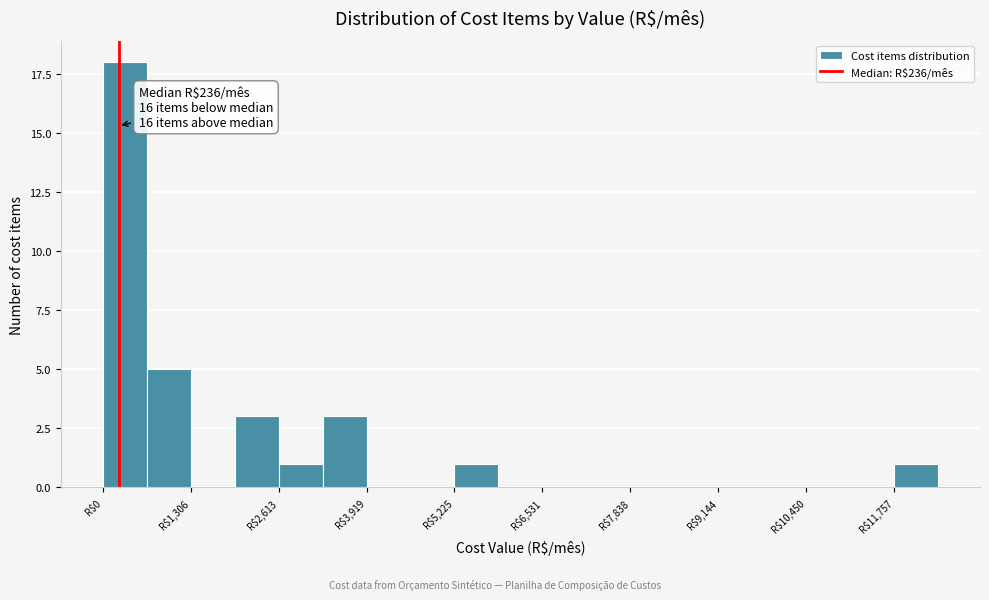

Read against the x-axis, roughly where is the centre of the tallest bar?

400